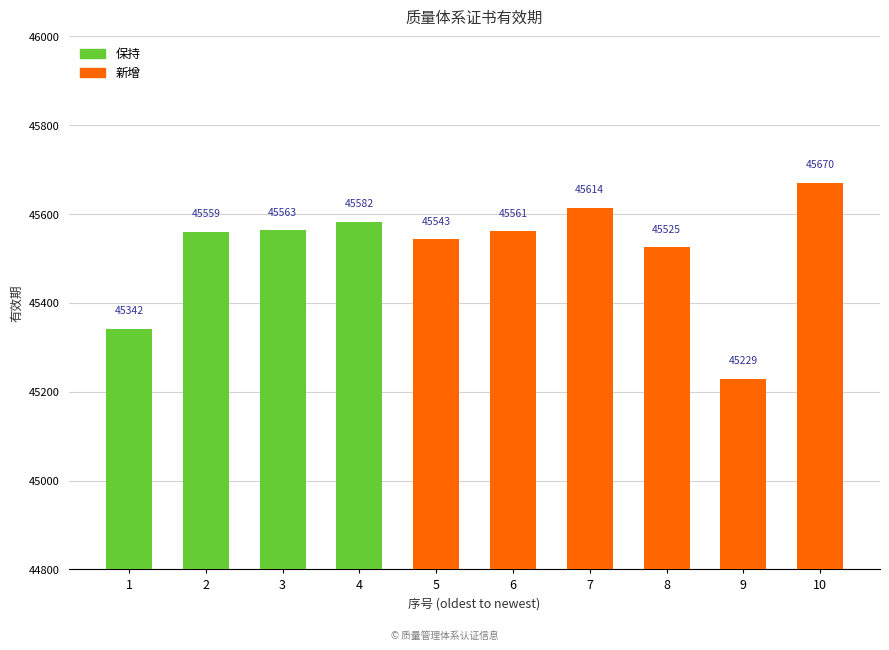

Does the chart contain stacked bars?

No